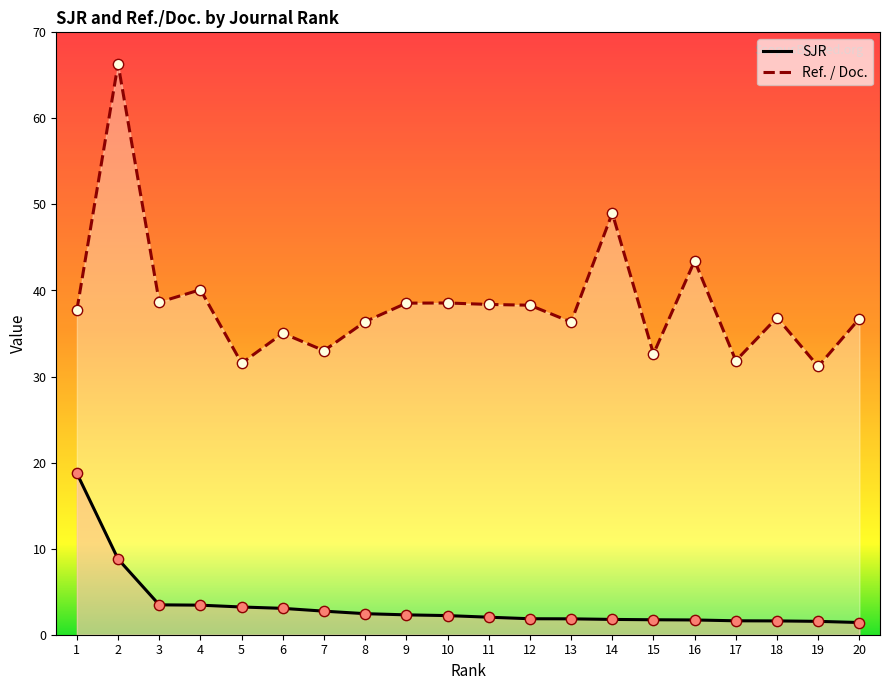

At which category is the sum across all series the highest?

2